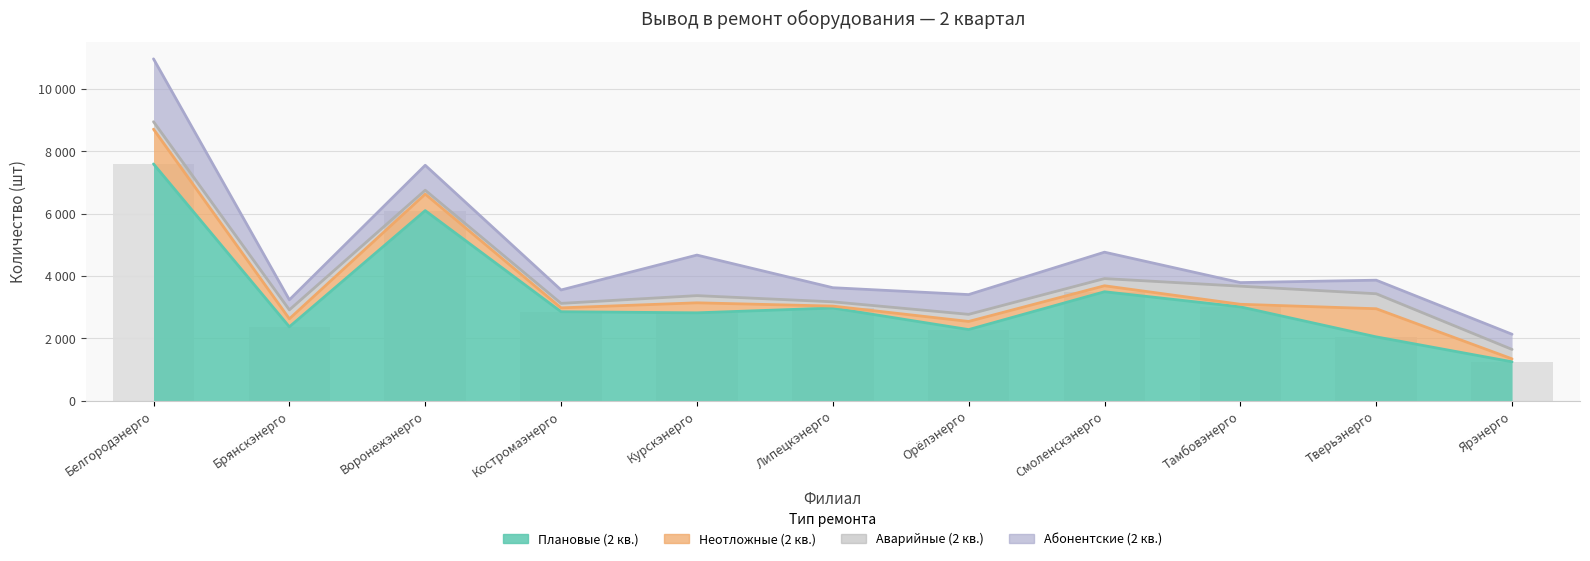

Does the chart contain any negative values?

No